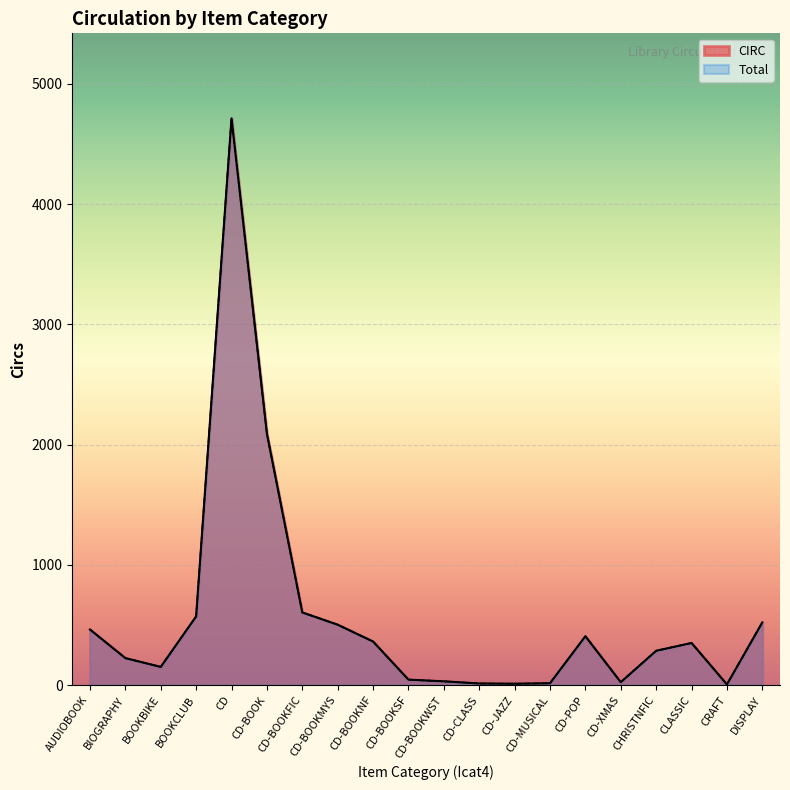

Where is the first local minimum for Total?

BOOKBIKE